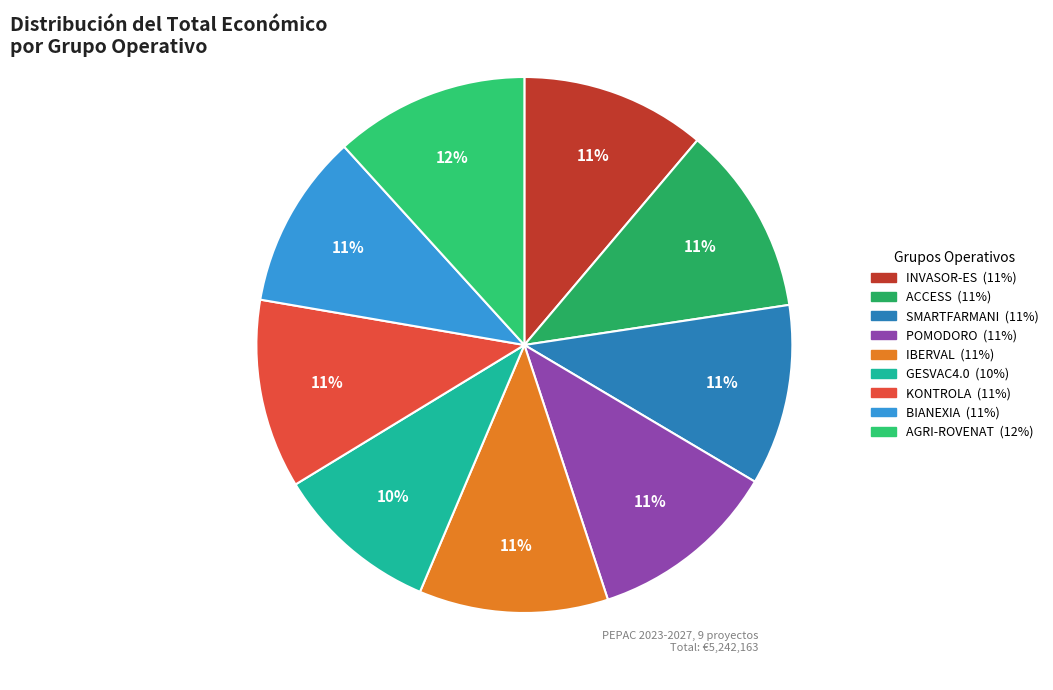

What is the change in value from ACCESS to SMARTFARMANI?

-27814